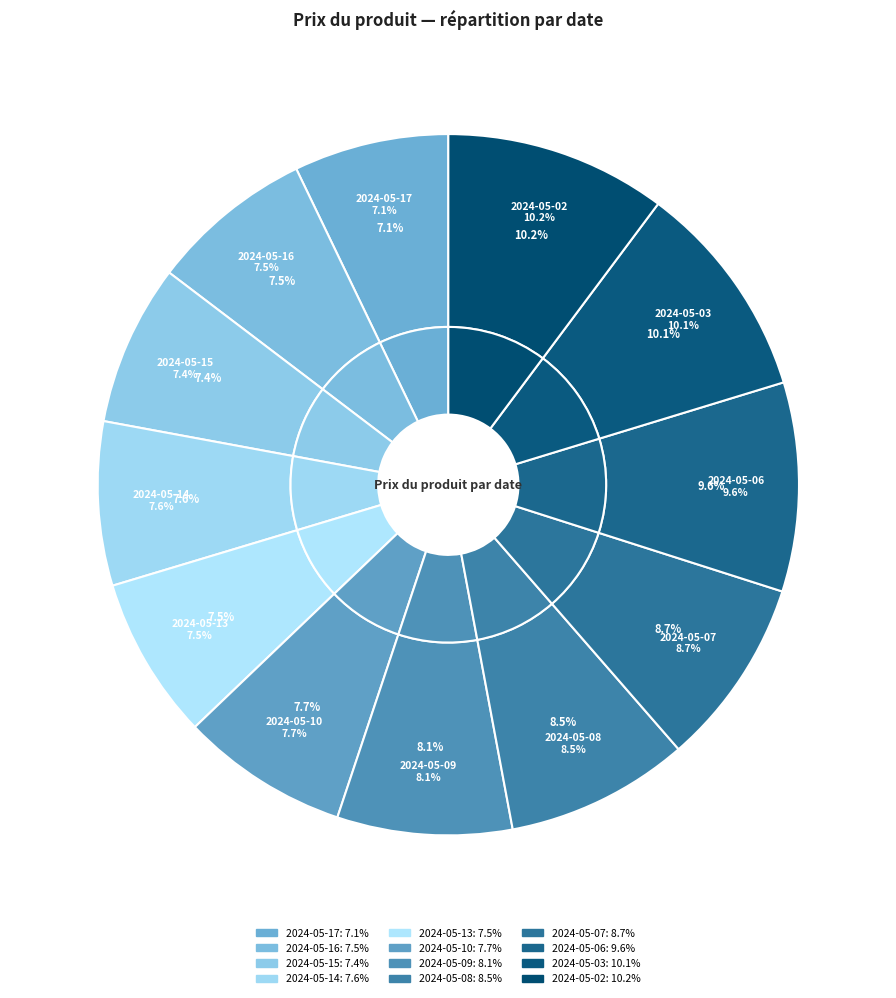

Is it true that 2024-05-14 is 1% of the pie?

False